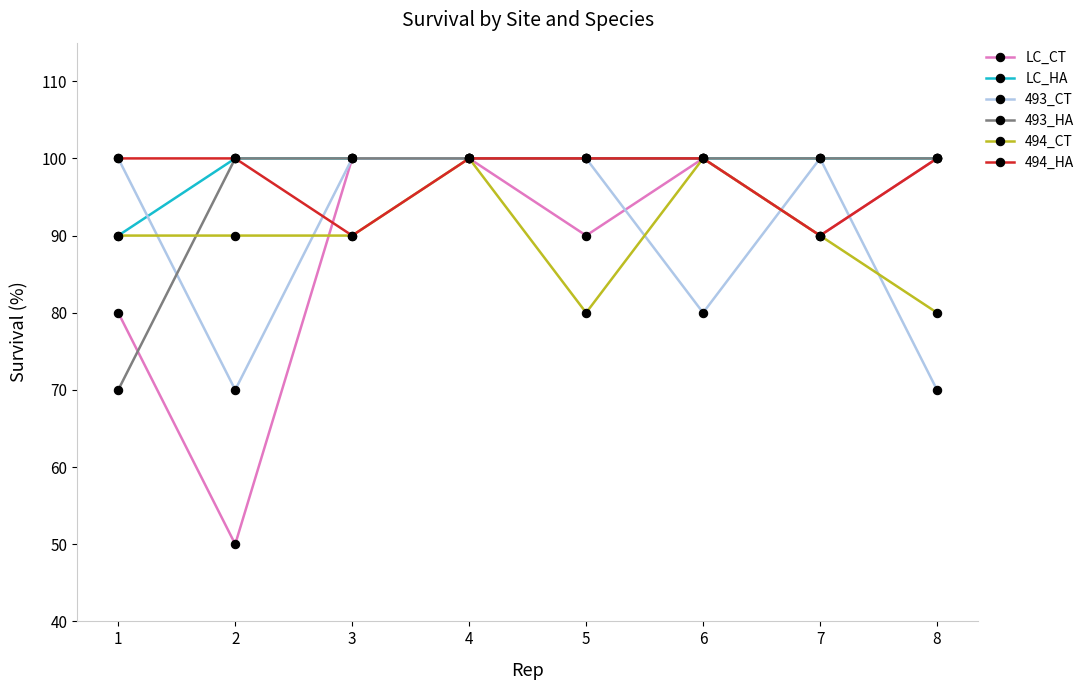

What are all the series names shown in the legend?

LC_CT, LC_HA, 493_CT, 493_HA, 494_CT, 494_HA